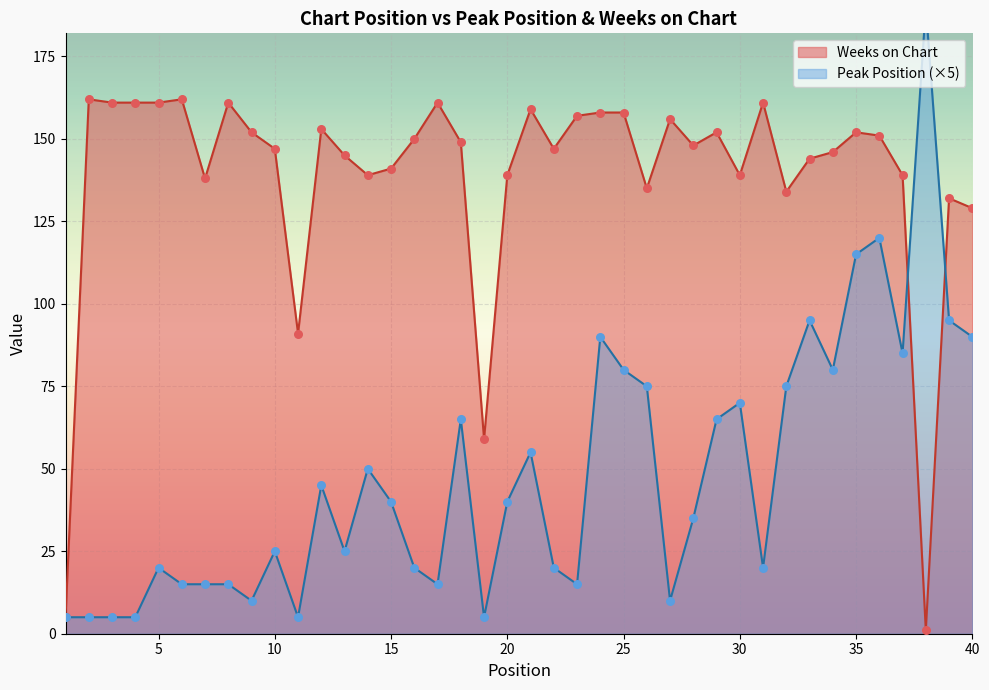

Which series has the largest total across all categories?

Weeks on Chart